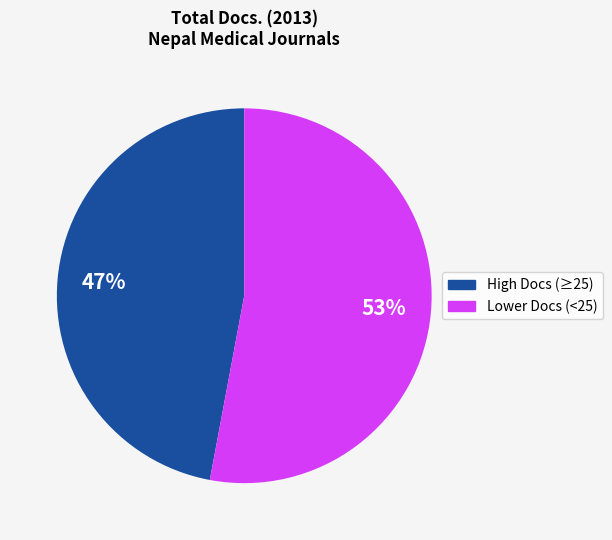

Count the number of slices in the pie.

2